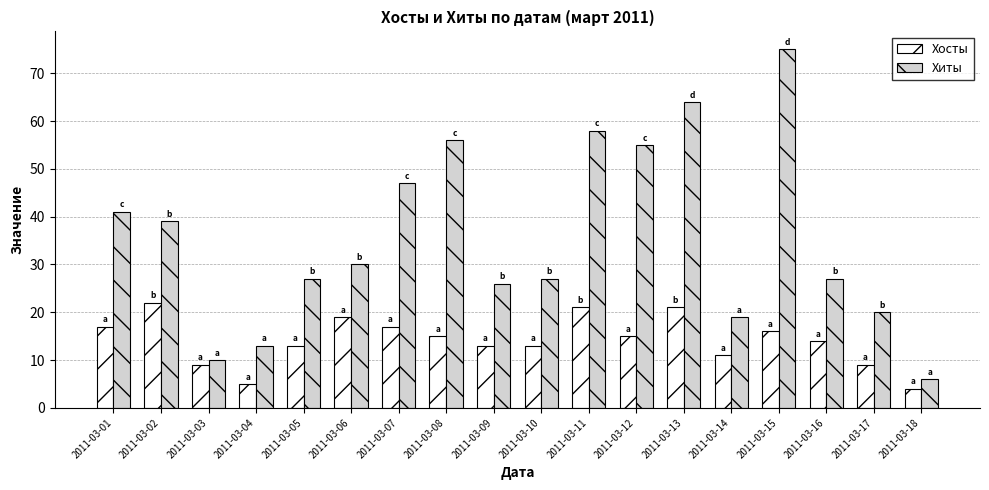

Reading left to right, transcribe all the data shown in this chart.

Хосты: 17	22	9	5	13	19	17	15	13	13	21	15	21	11	16	14	9	4
Хиты: 41	39	10	13	27	30	47	56	26	27	58	55	64	19	75	27	20	6